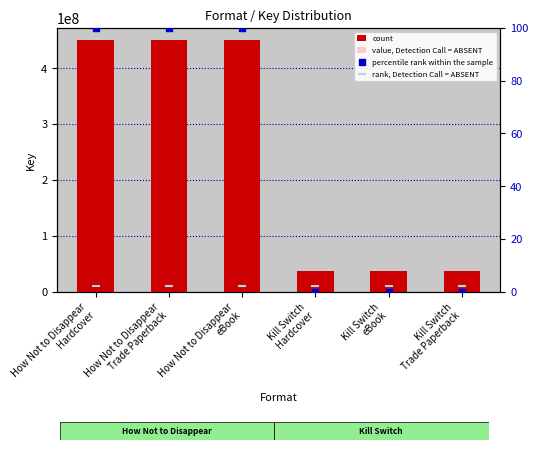

Which series has the largest total across all categories?

count